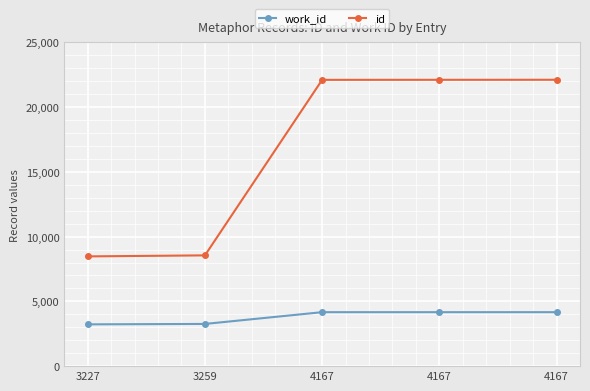

What is the sum of all id values?

83362